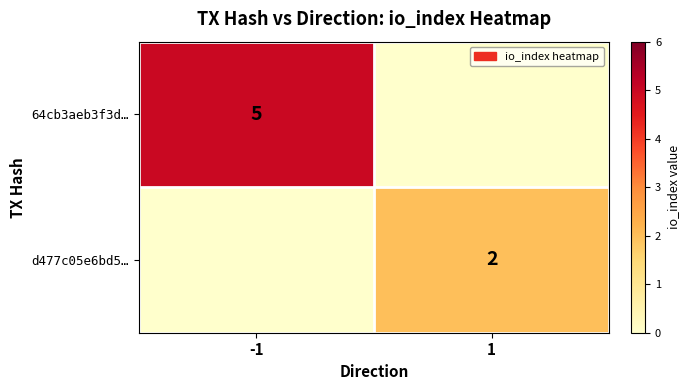

Is it true that d477c05e6bd5… equals 2 at 1?

True